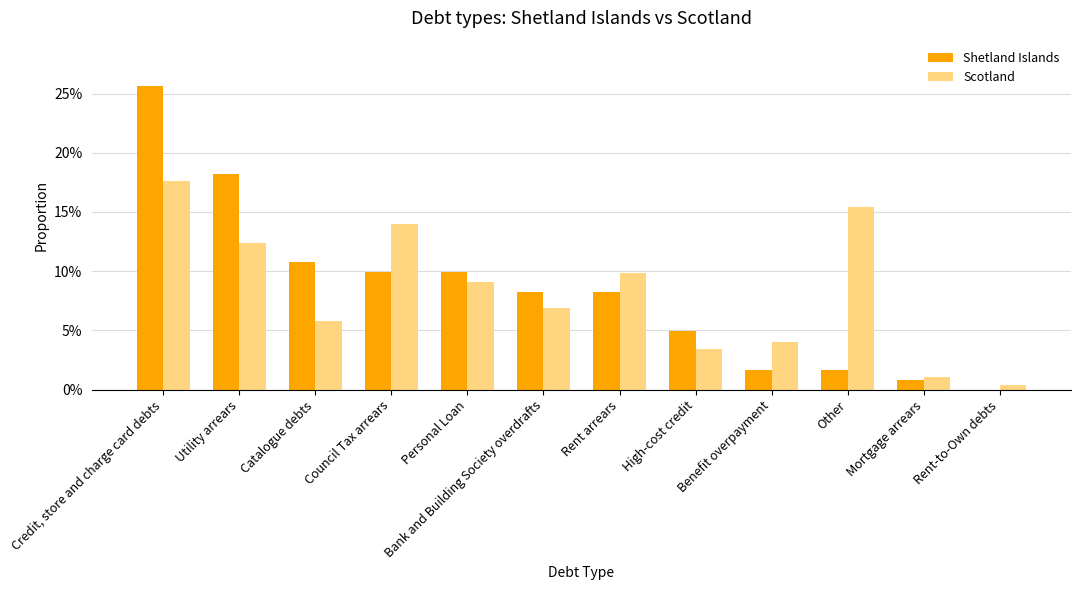

Reading left to right, extract all data points from this chart.

Shetland Islands: Credit, store and charge card debts=0.3	Utility arrears=0.2	Catalogue debts=0.1	Council Tax arrears=0.1	Personal Loan=0.1	Bank and Building Society overdrafts=0.1	Rent arrears=0.1	High-cost credit=0.0	Benefit overpayment=0.0	Other=0.0	Mortgage arrears=0.0	Rent-to-Own debts=0.0
Scotland: Credit, store and charge card debts=0.2	Utility arrears=0.1	Catalogue debts=0.1	Council Tax arrears=0.1	Personal Loan=0.1	Bank and Building Society overdrafts=0.1	Rent arrears=0.1	High-cost credit=0.0	Benefit overpayment=0.0	Other=0.2	Mortgage arrears=0.0	Rent-to-Own debts=0.0